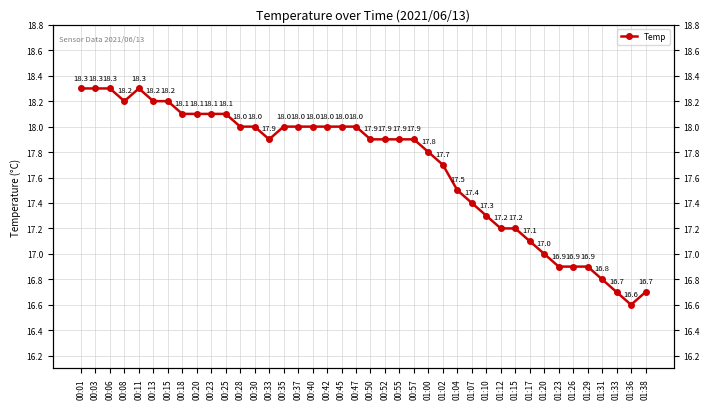

Approximately how many times larger is the value at 00:03 compared to 01:17?

1.1